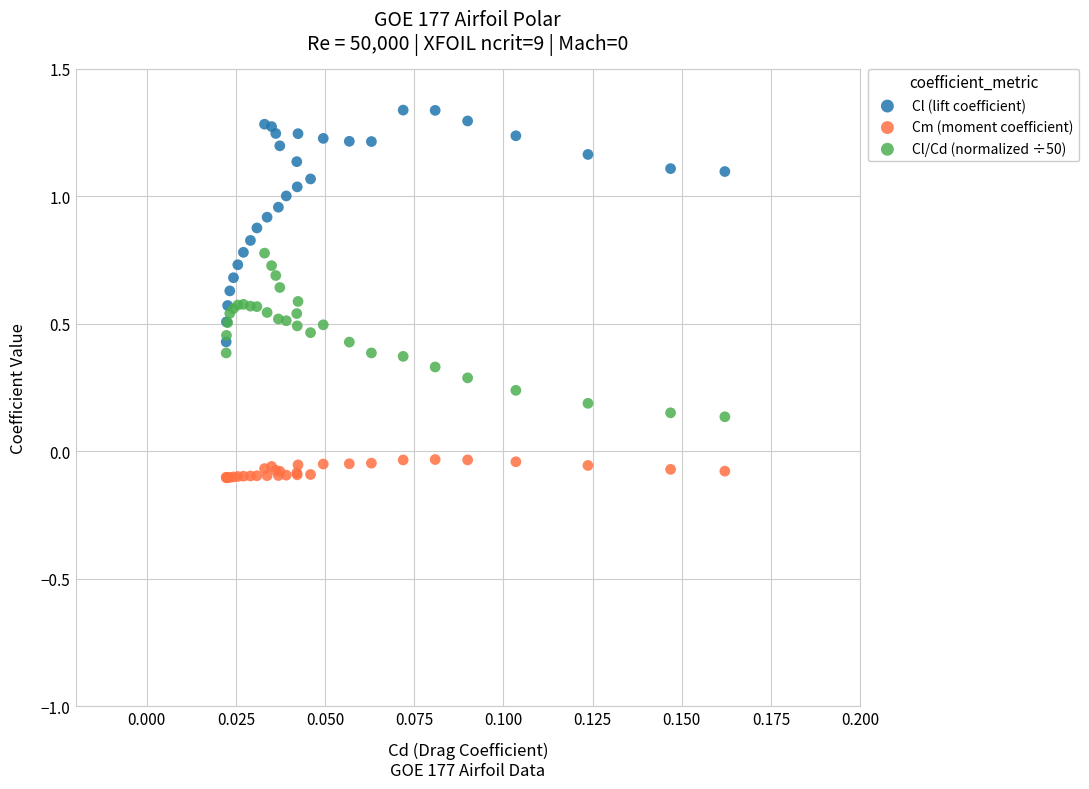

Which series reaches the maximum Y coordinate?

Cl (lift coefficient)